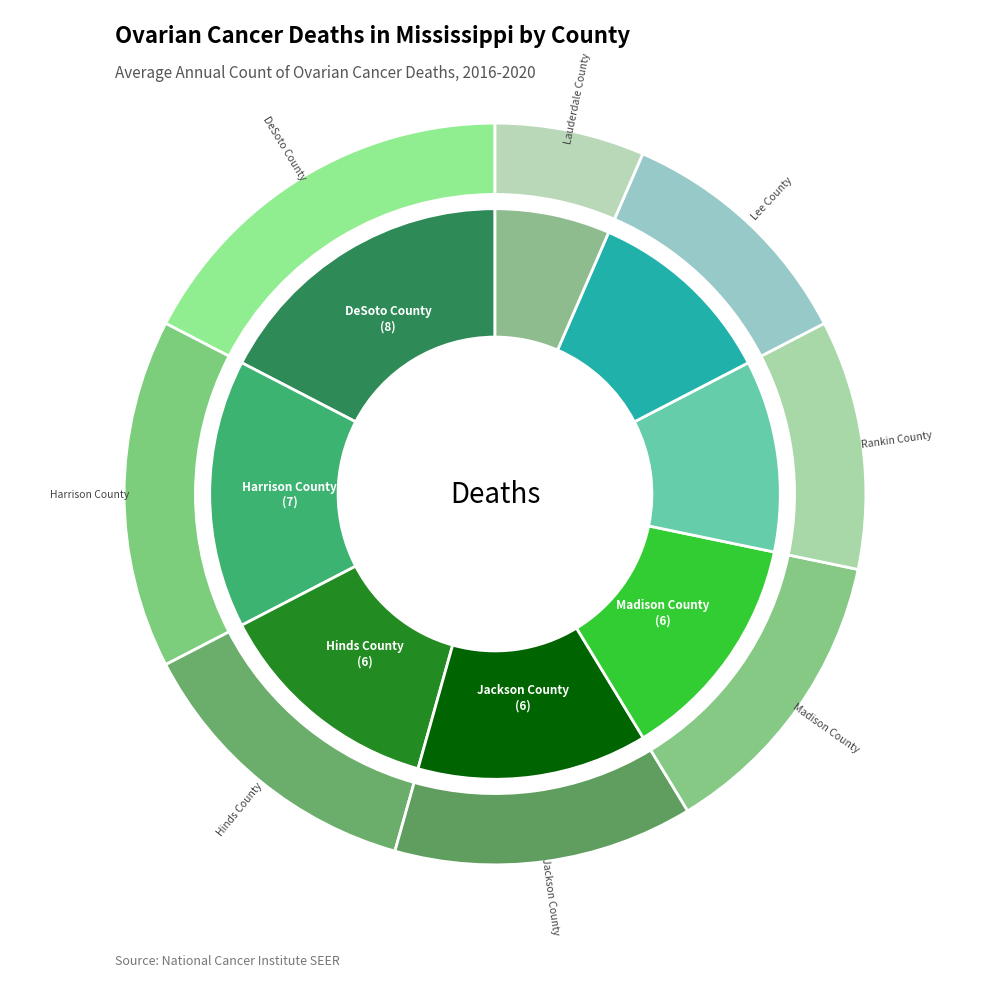

True or false: Rankin County accounts for 11% of the total.

True